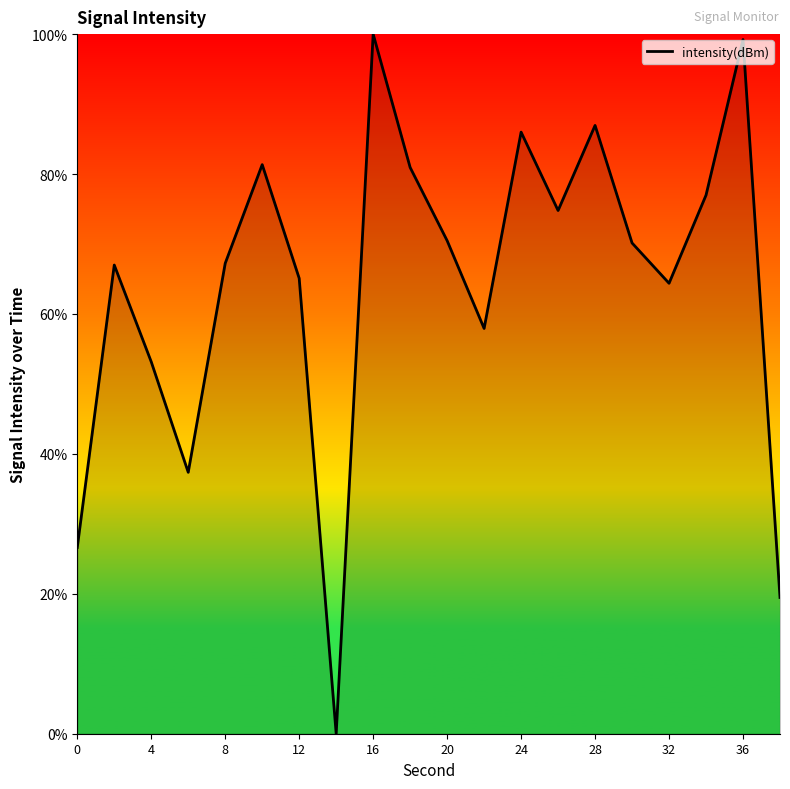

What is the maximum value shown in the chart?

100.0